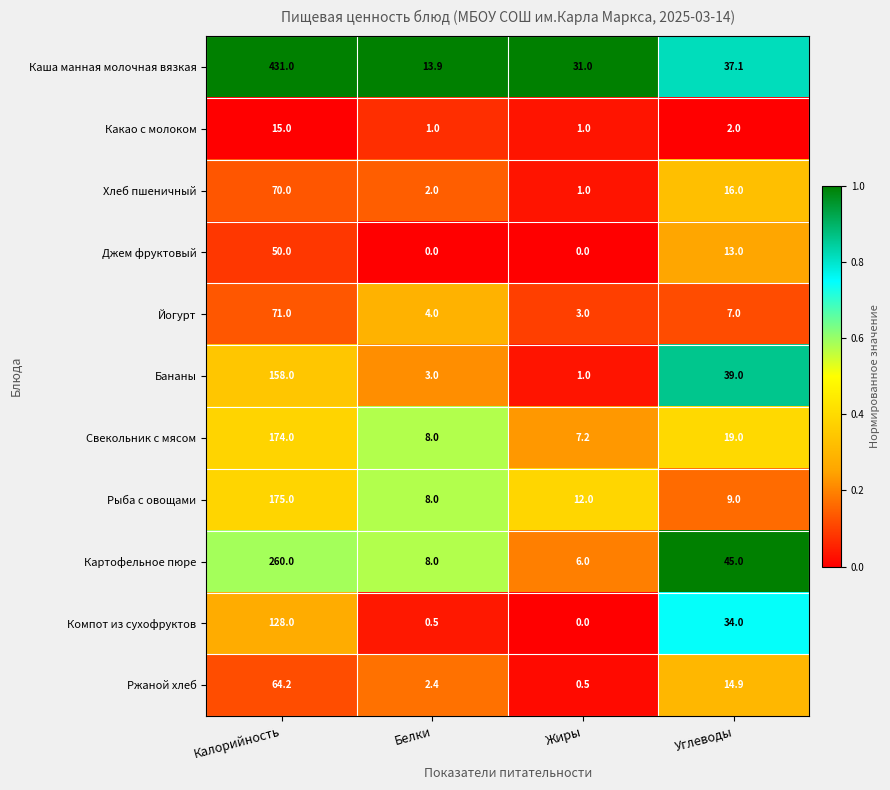

Where does the Свекольник с мясом series first go above 19?

Калорийность